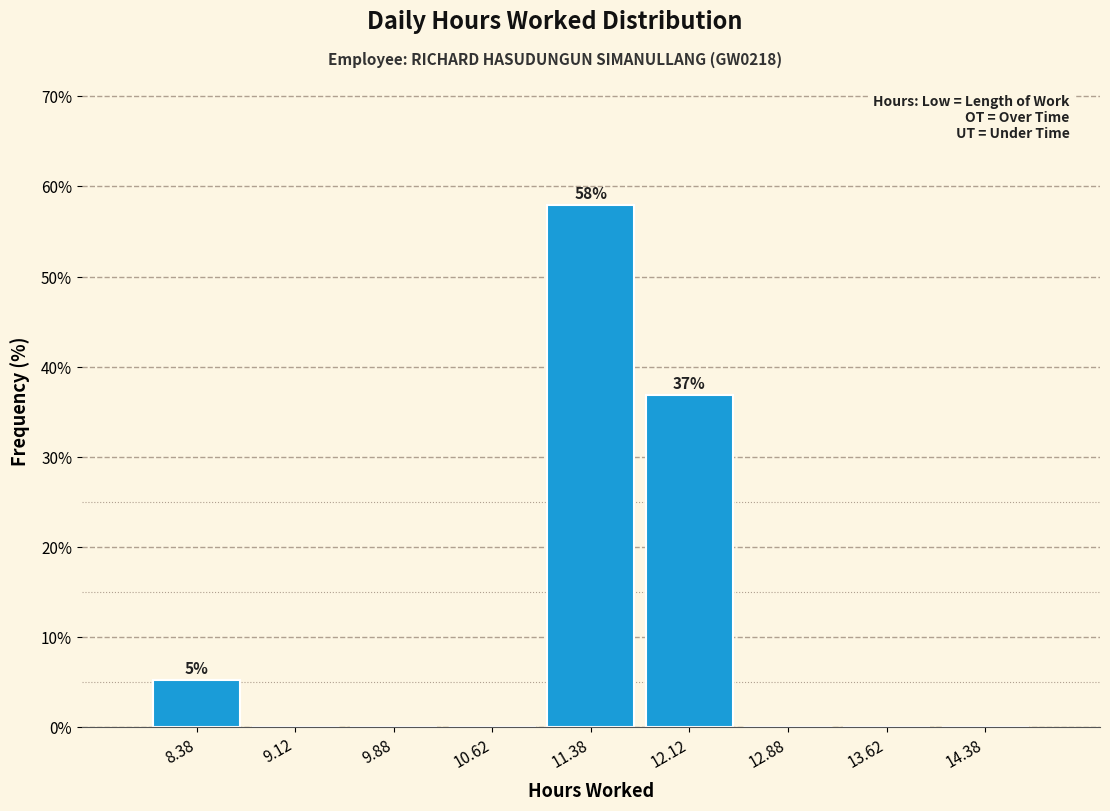

Over which range of the x-axis is the bar tallest?

11.00 to 11.75